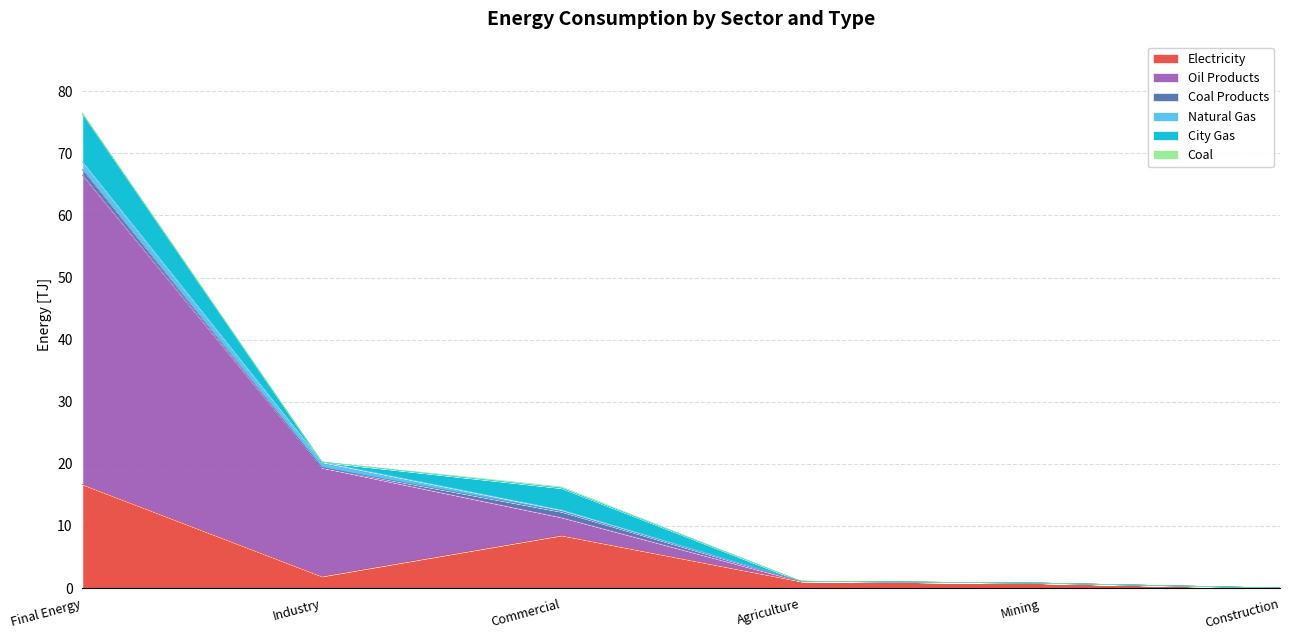

Which series ends up on top after the final intersection of City Gas and Oil Products?

City Gas